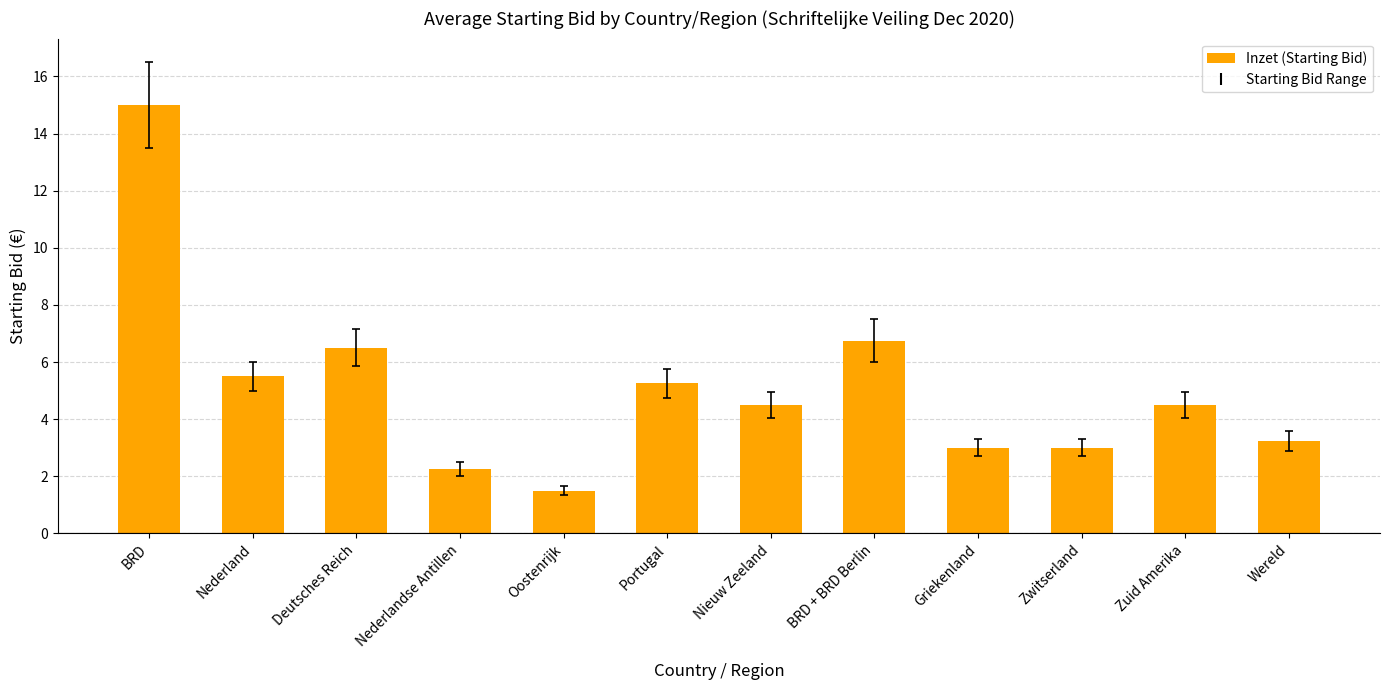

Which label corresponds to the largest value in the chart?

BRD